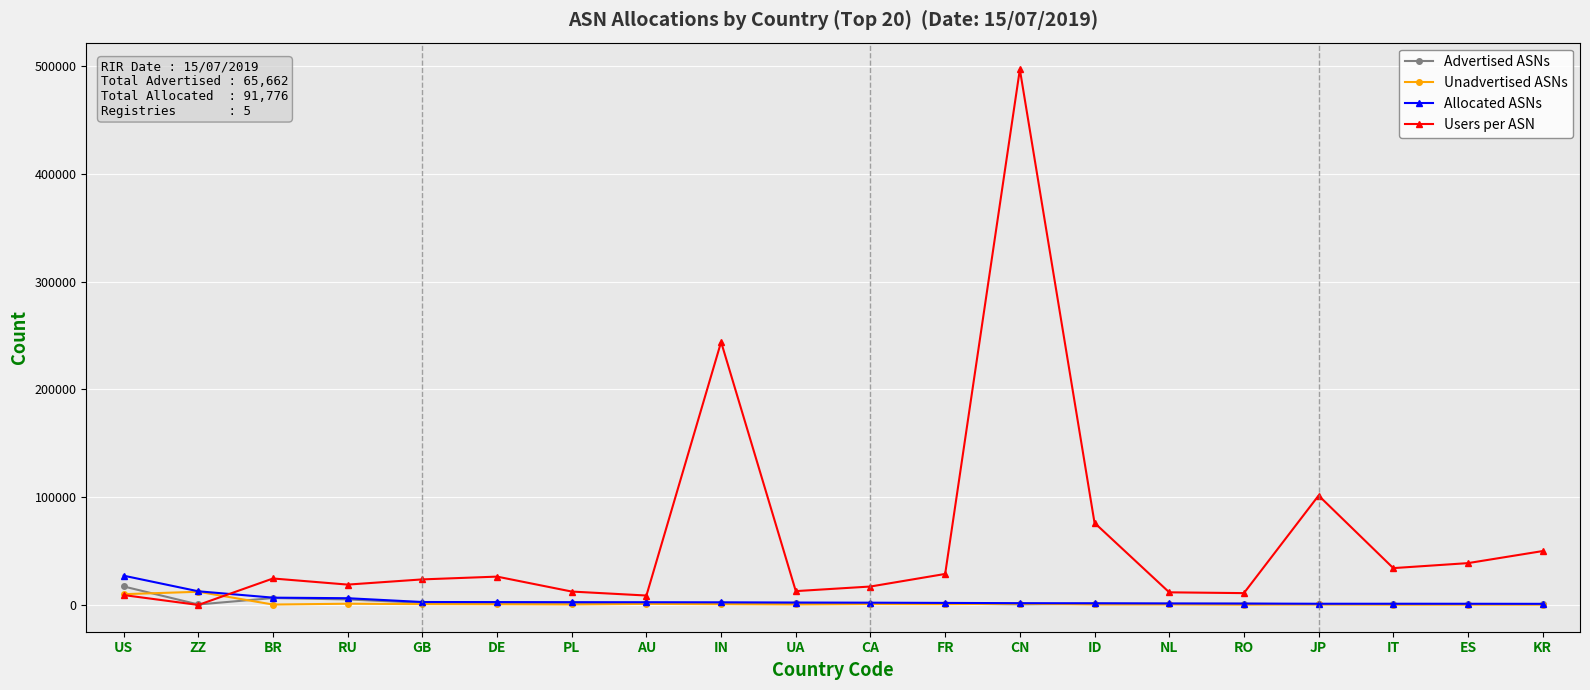

How many lines are shown in the chart?

4